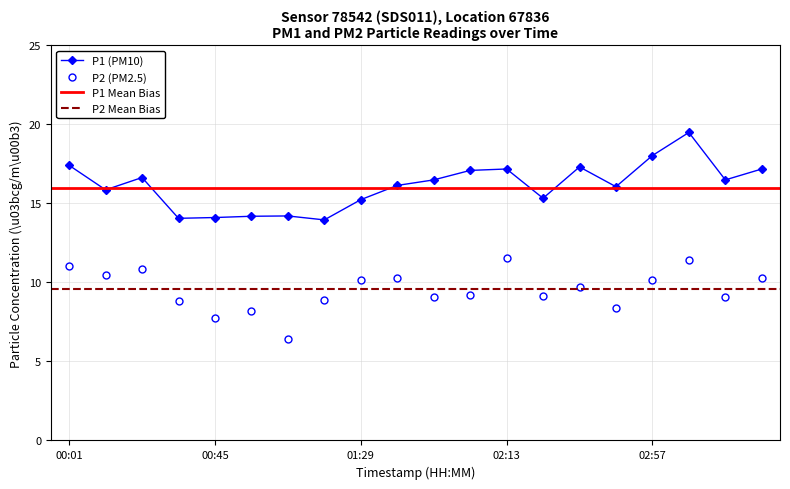

The P1 series shows 19.3 at 01:18. True or false?

False